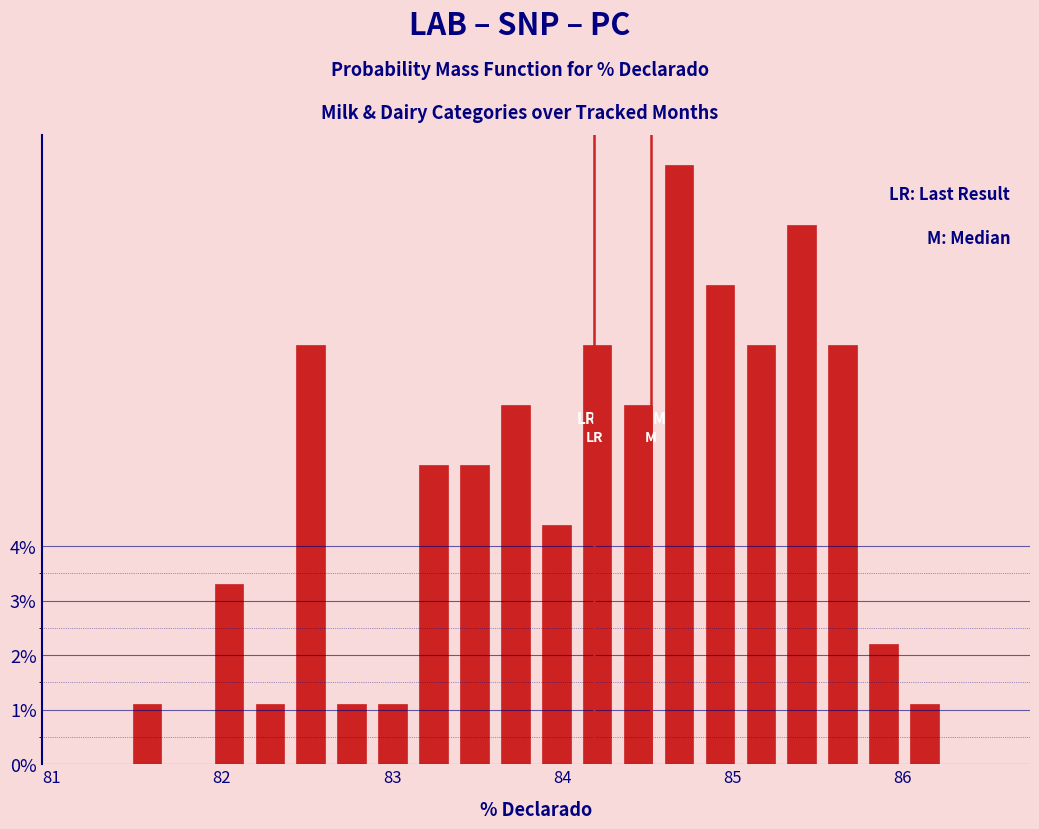

Around what value on the x-axis is the tallest bar? Give the approximate position of its centre, as read against the axis.

84.7